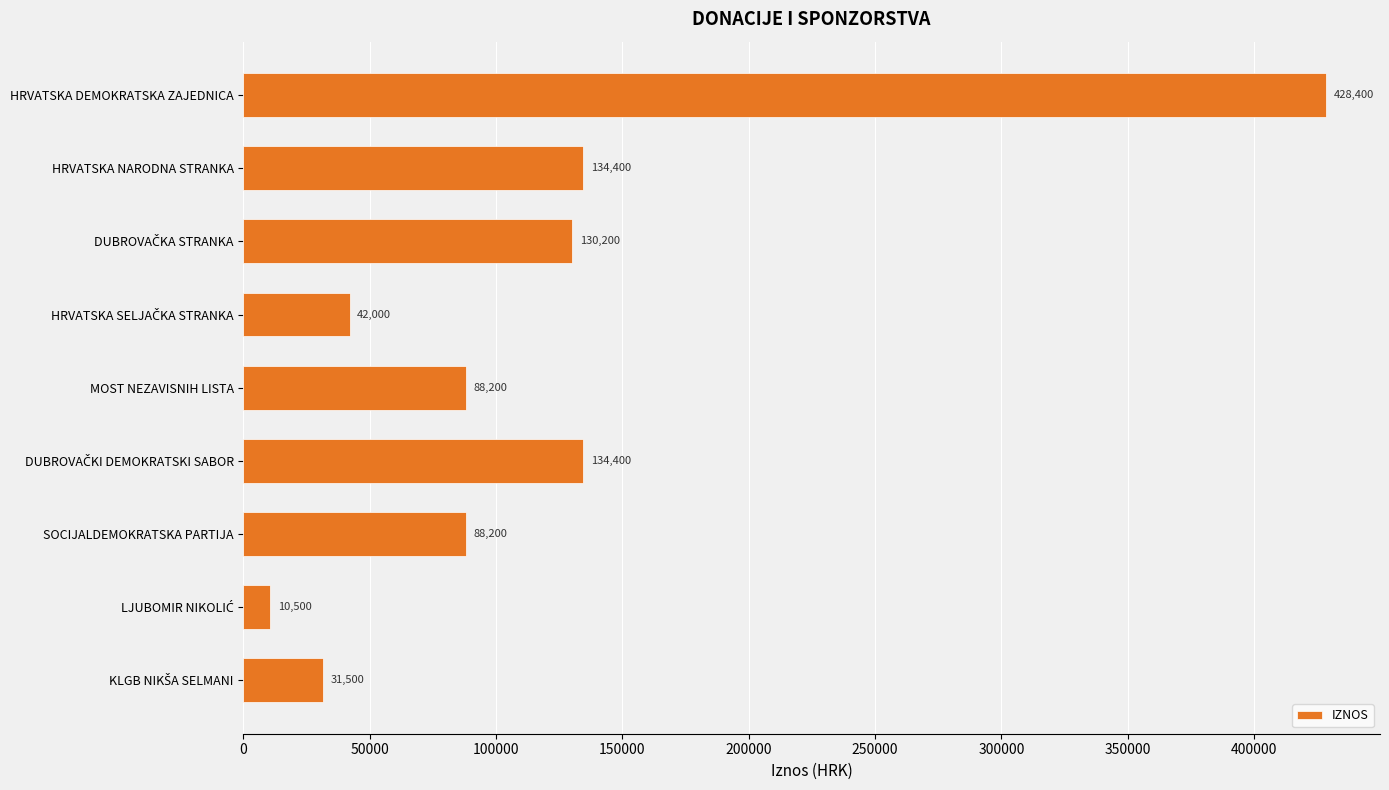

Reading bottom to top, what are all the values shown in this chart?

31500	10500	88200	134400	88200	42000	130200	134400	428400